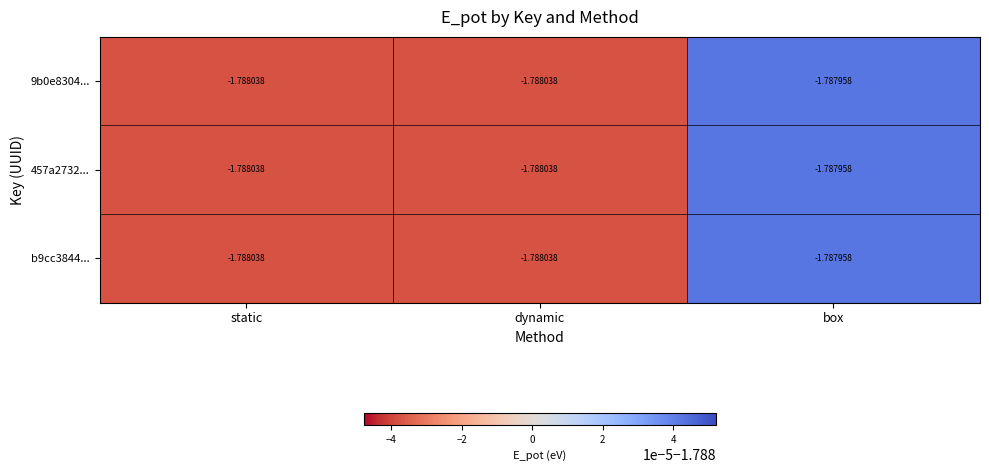

Reading right to left, transcribe all the data shown in this chart.

9b0e8304...: box=-1.8	dynamic=-1.8	static=-1.8
457a2732...: box=-1.8	dynamic=-1.8	static=-1.8
b9cc3844...: box=-1.8	dynamic=-1.8	static=-1.8